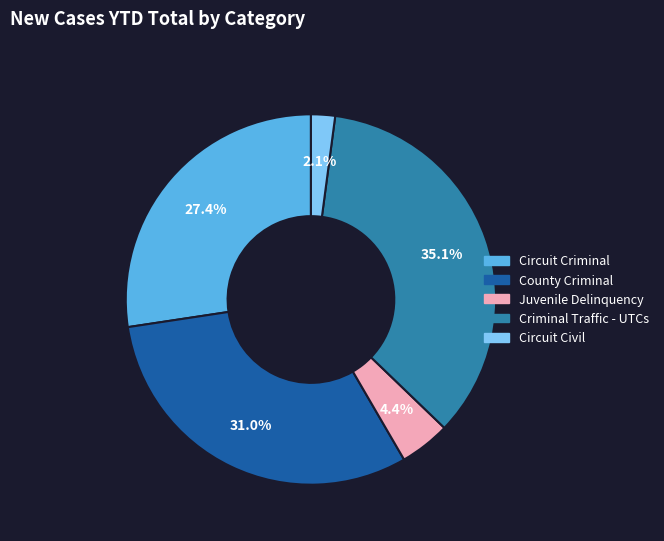

What is the ratio of the value at Criminal Traffic - UTCs to the value at Circuit Criminal?

1.3